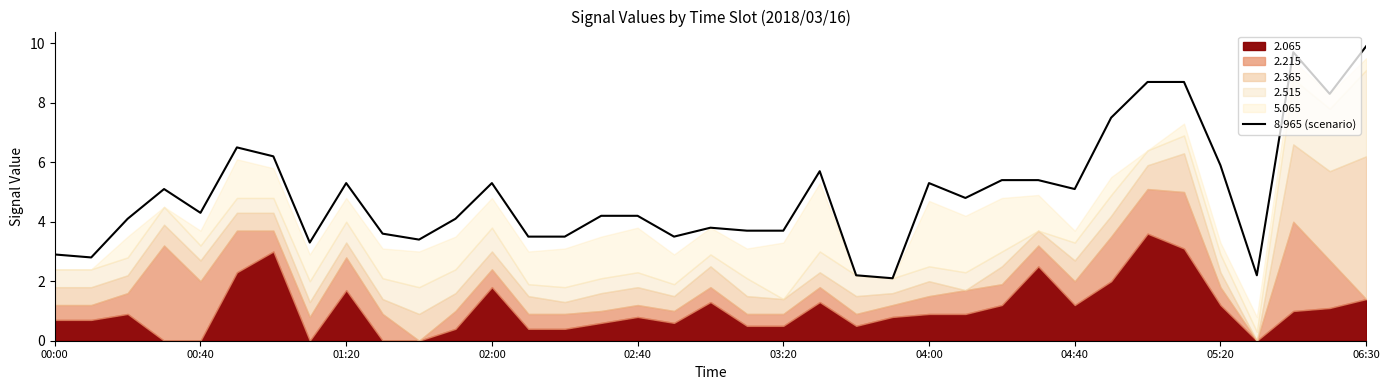

What is the maximum value for 8.965 (scenario)?

9.9